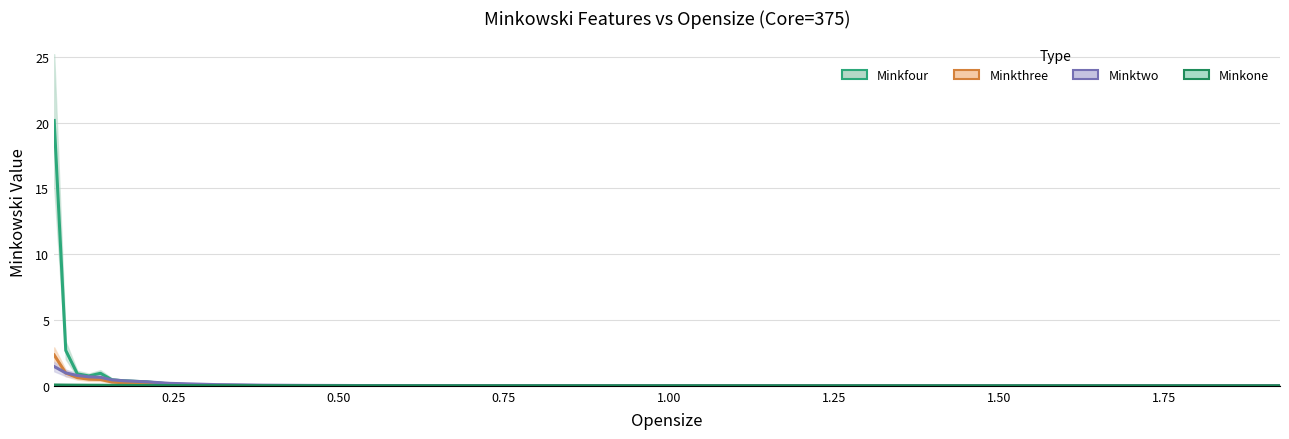

Which series changed the most between 0.21 and 0.525?

Minkfour